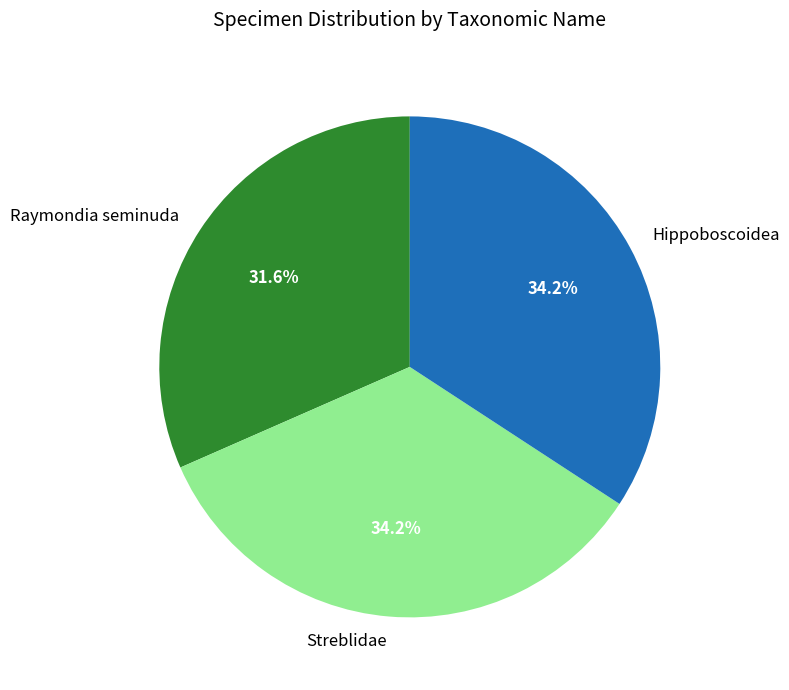

To the nearest percent, what is the average slice percentage?

33%